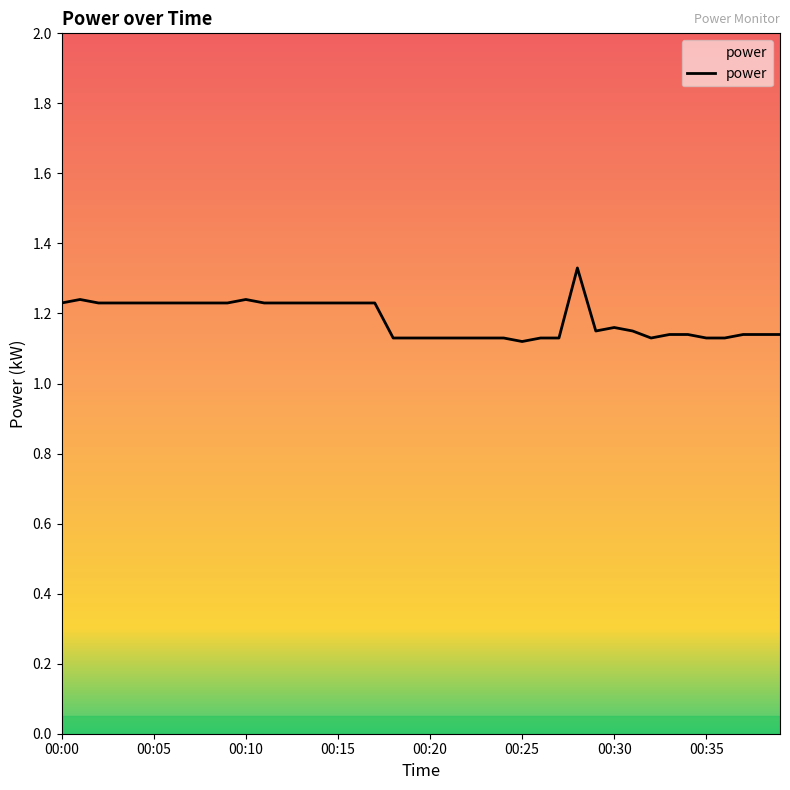

Is it true that the value at 00:35 is 1.5?

False